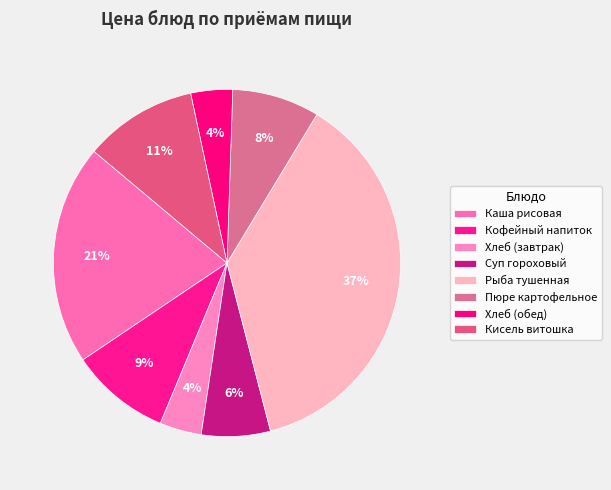

Is there a majority slice in this chart?

No